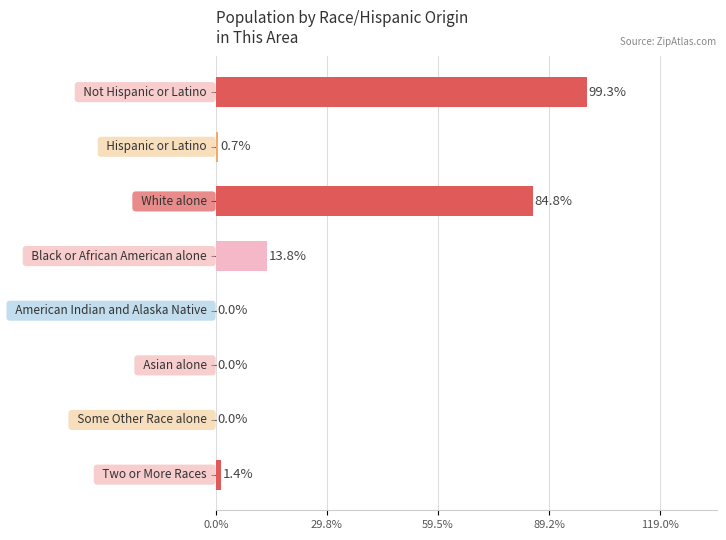

What is the sum of all values?

200.0